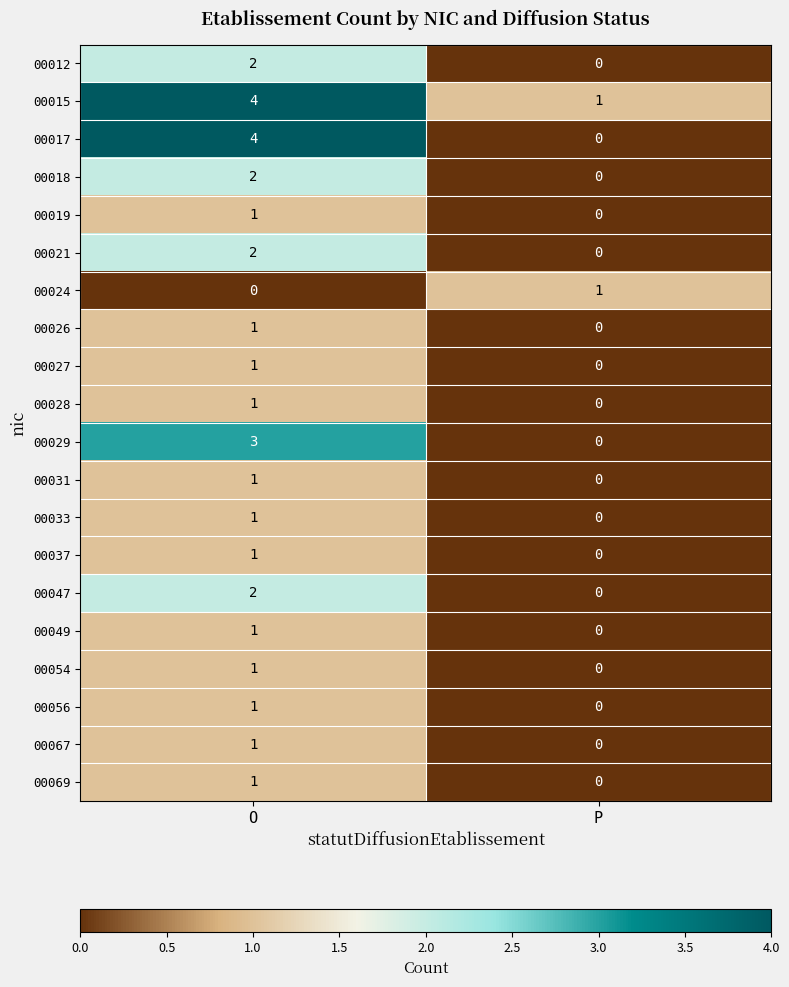

What is the difference between the highest and lowest values at O?

4